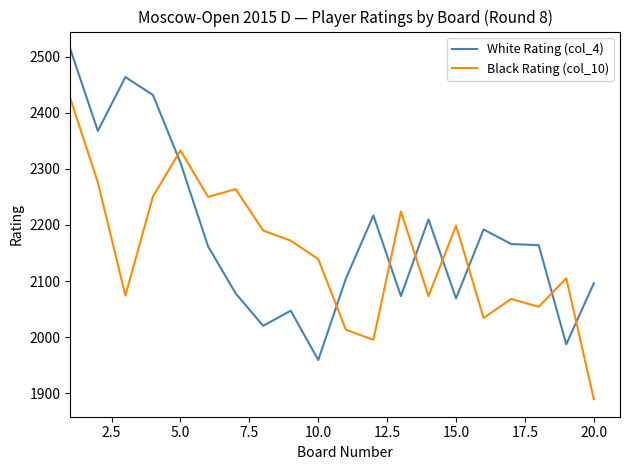

What is the difference between the maximum and minimum values in the Black Rating (col_10) series?

537